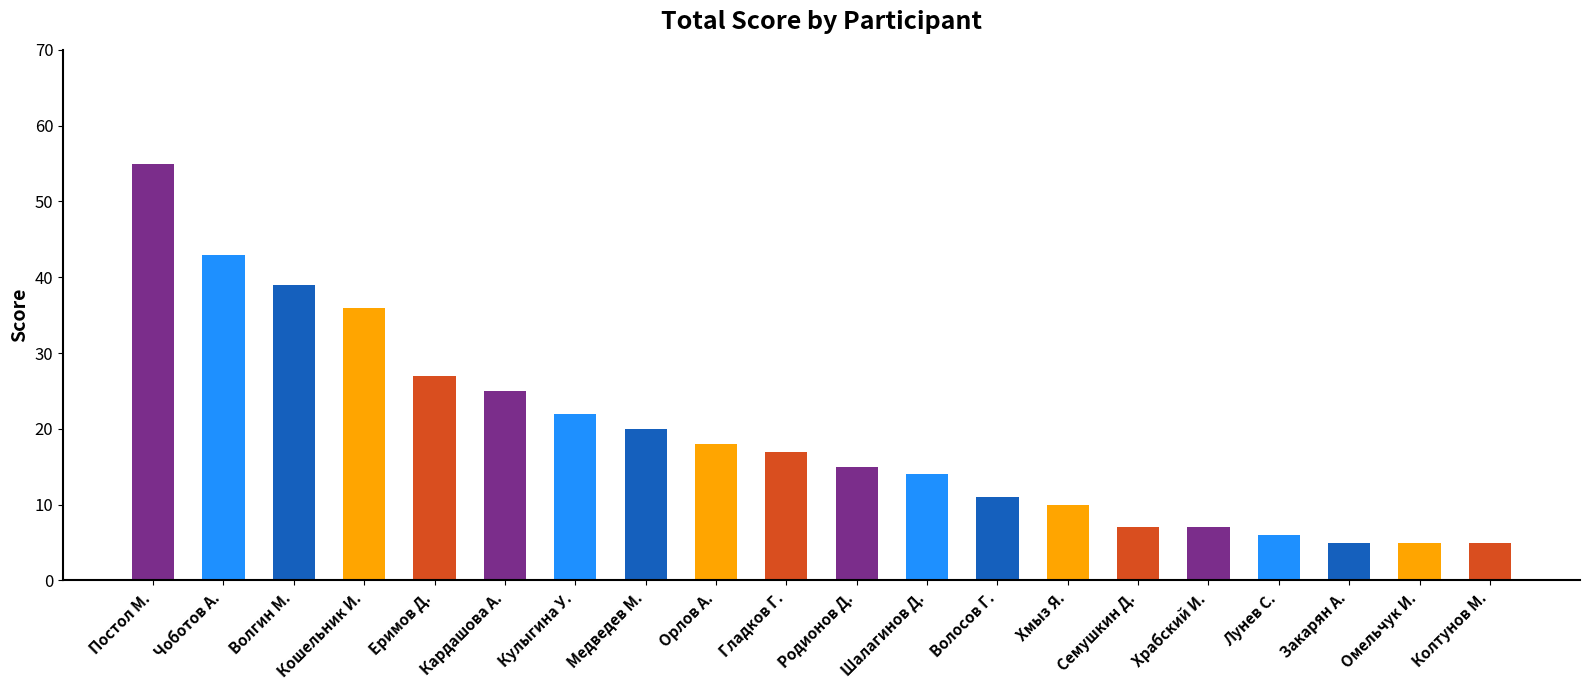

Approximately how many times larger is the value at Волгин М. compared to Орлов А.?

2.2